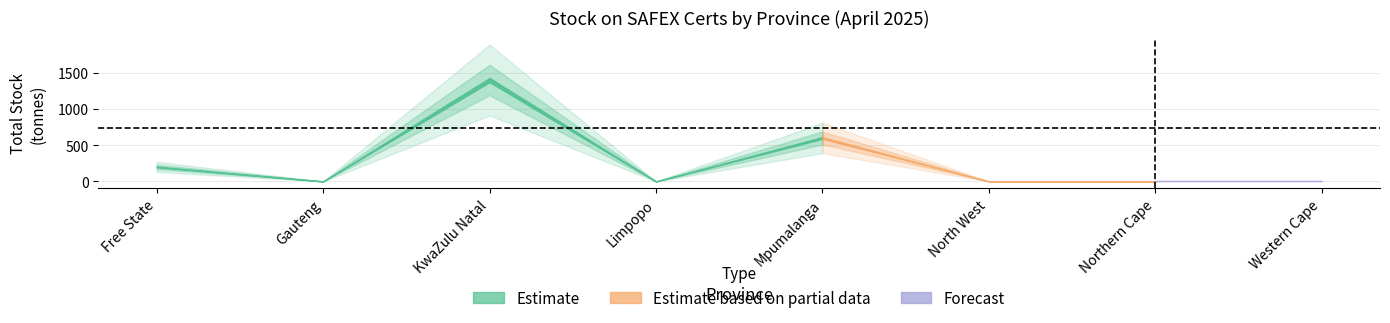

Reading left to right, list all the values displayed in this chart.

WMAZ: 0	0	0	0	0	0	0	0
YMAZ: 0	0	0	0	0	0	0	0
WEAT: 0	0	0	0	0	0	0	0
SUNS: 0	0	0	0	0	0	0	0
SOYA: 200	0	1400	0	600	0	0	0
TOTAL: 200	0	1400	0	600	0	0	0